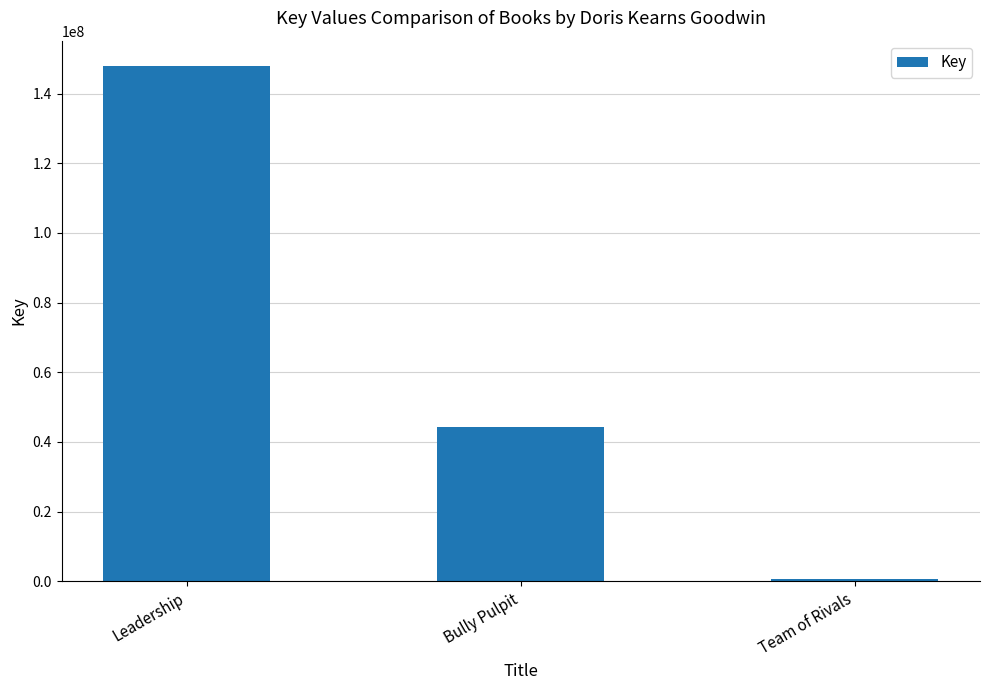

Reading left to right, transcribe all the data shown in this chart.

147813220	44252274	694837